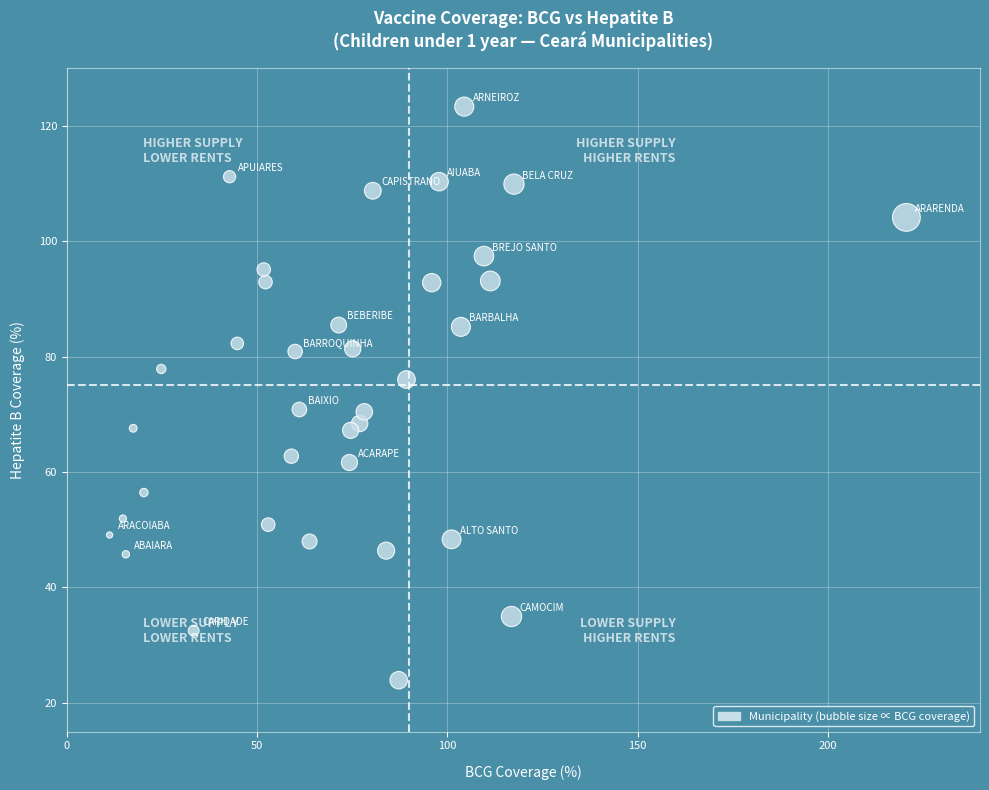

What is the range of Y values (max minus min)?

99.4